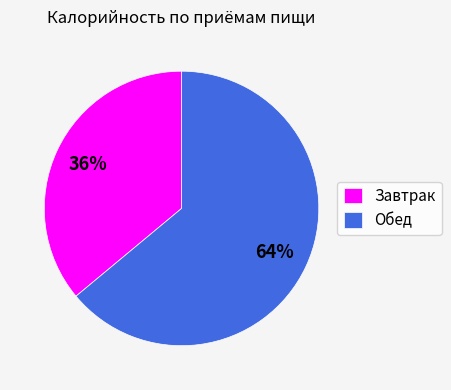

To the nearest percent, what percentage of the pie is Обед?

64%